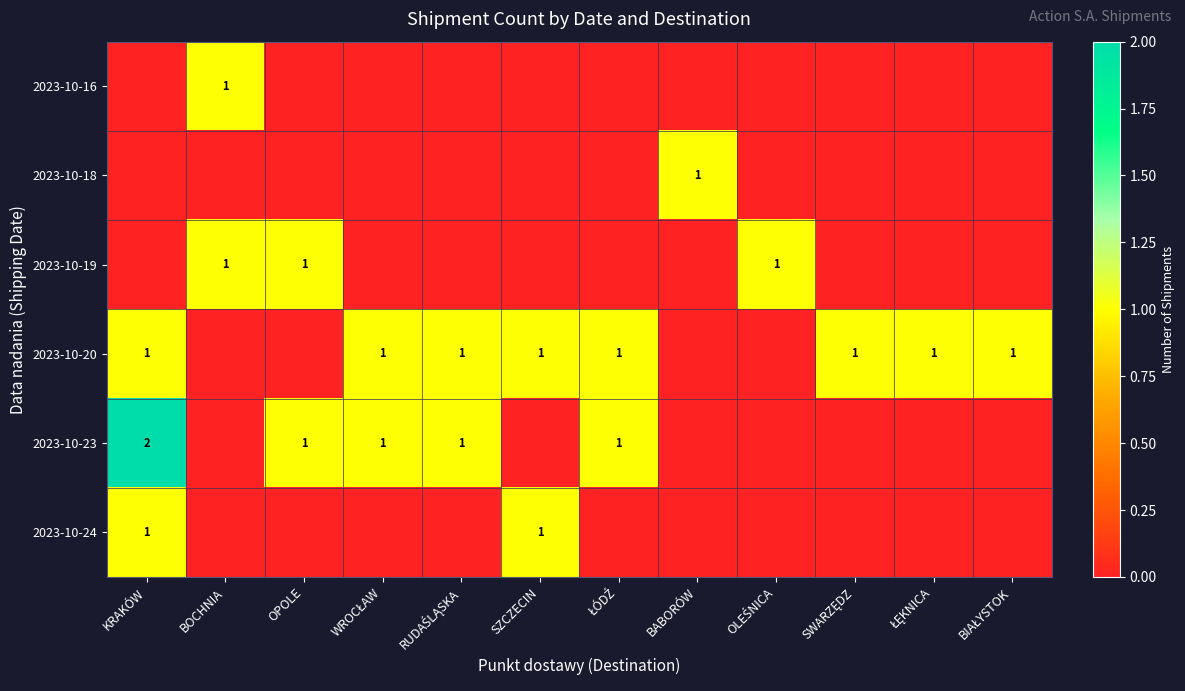

What is the spread (max minus min) of values at OPOLE?

1